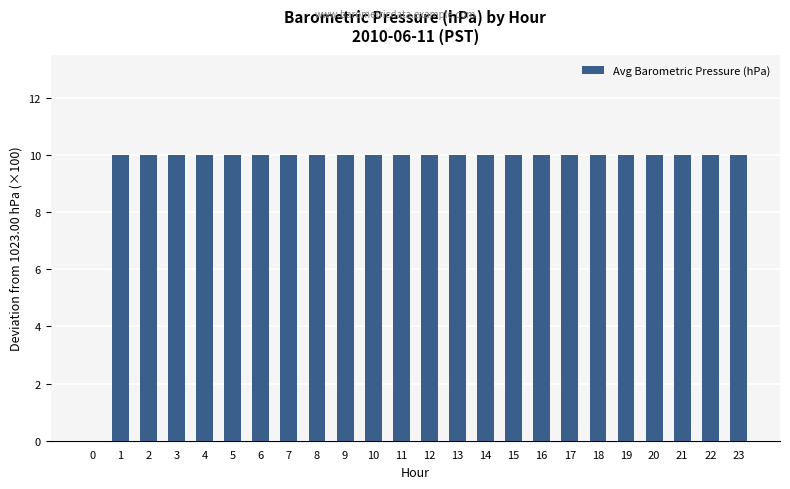

What is the greatest value displayed?

10.0